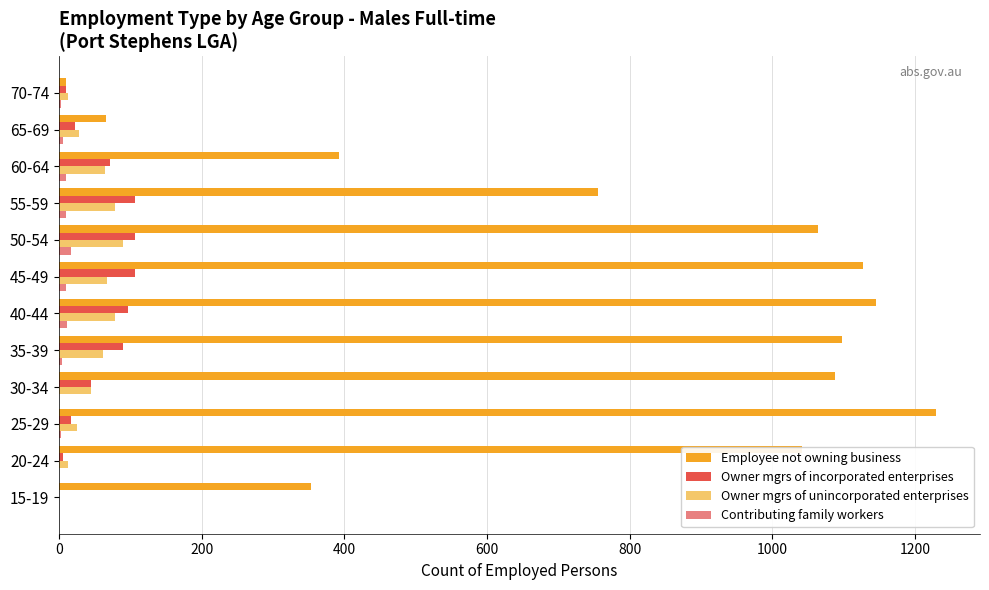

Which category has the highest value across all series?

25-29